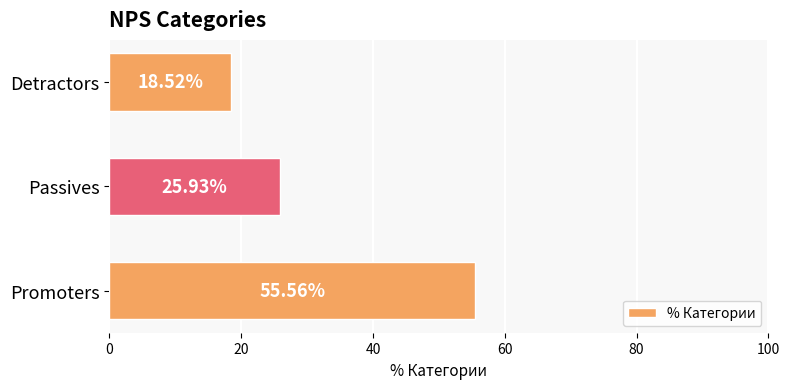

What is the difference between the values at Passives and Detractors?

7.4